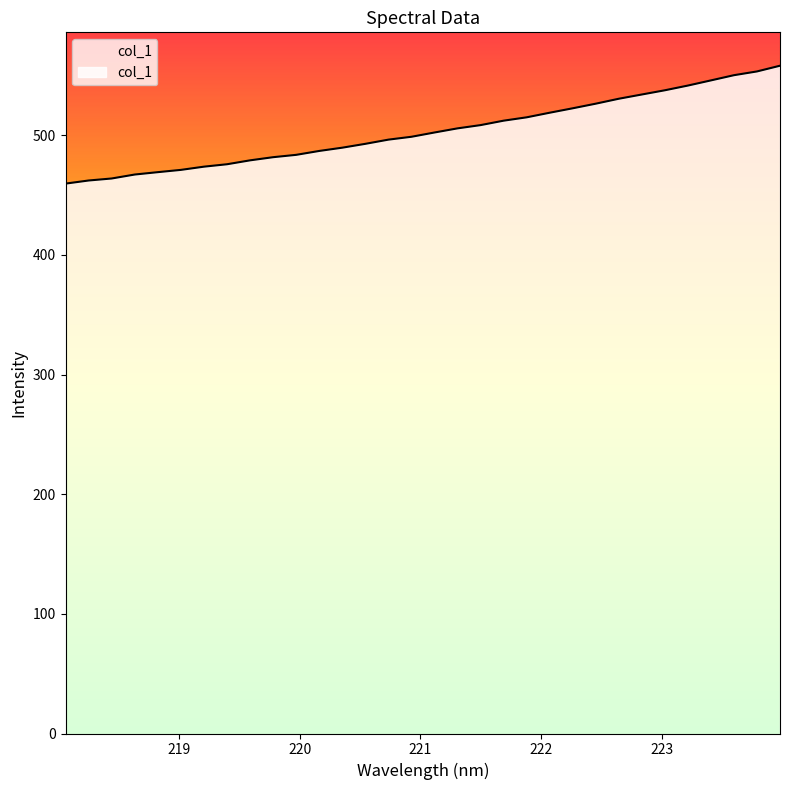

The chart shows a value of 177.2 at 221.8812. True or false?

False